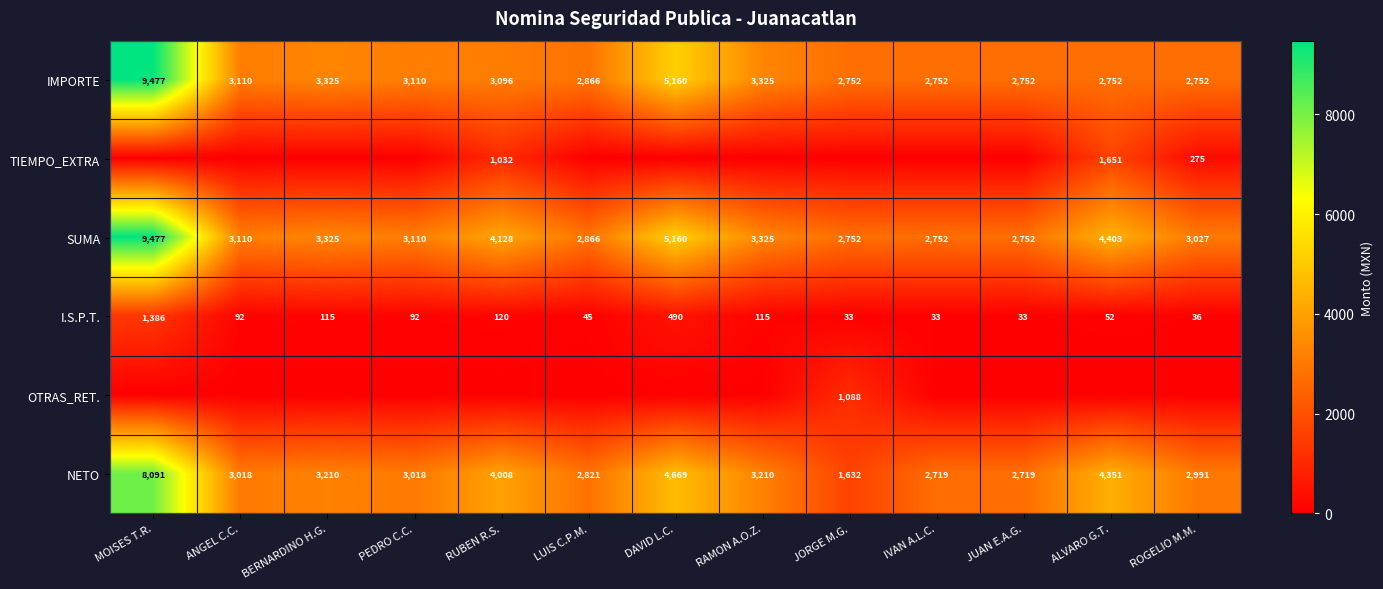

What is the sum of all IMPORTE values?

47229